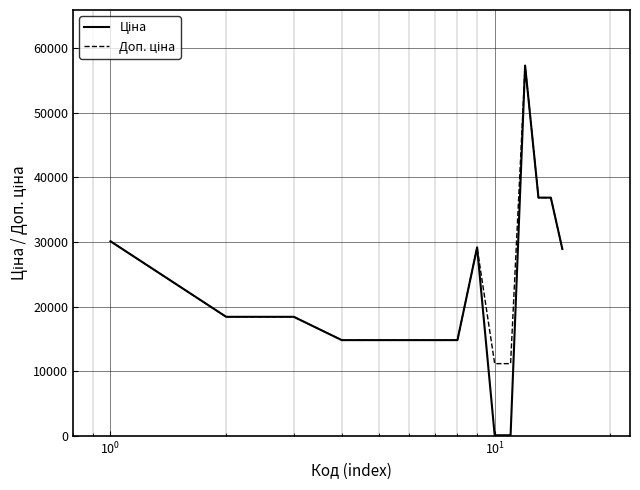

What is the maximum value shown in the chart?

57258.0